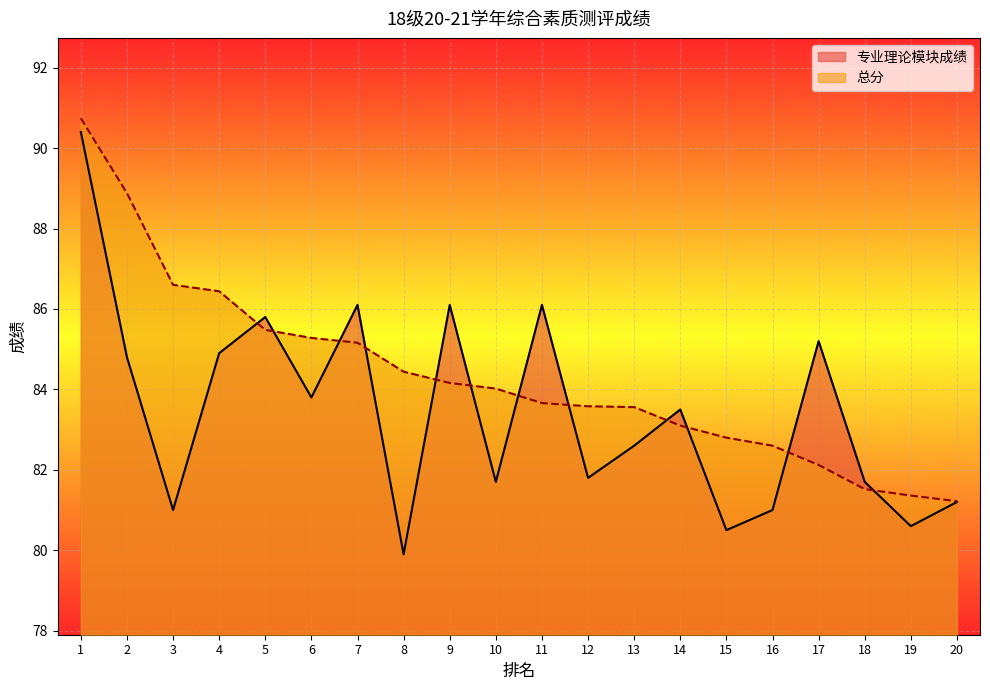

What is the sum of all 专业理论模块成绩 values?

1668.7